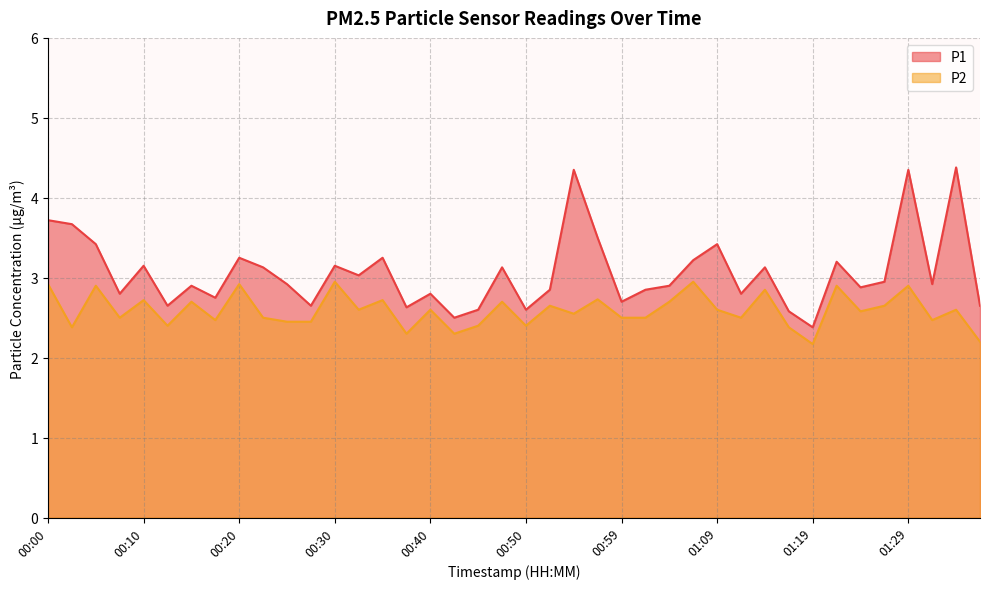

True or false: P2 and P1 cross at least once.

False